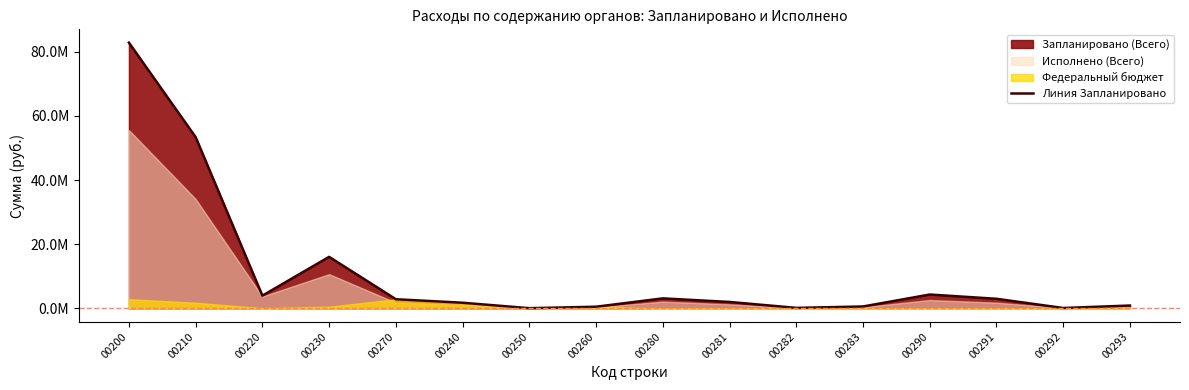

What is the difference between the maximum and minimum values?

82776671.6